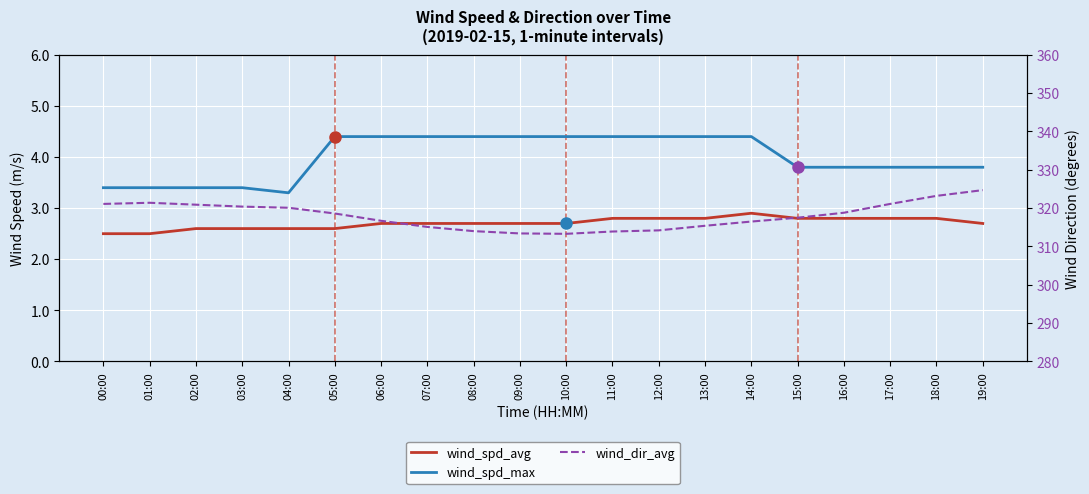

Is it true that wind_dir_avg equals 543.1 at 13:00?

False